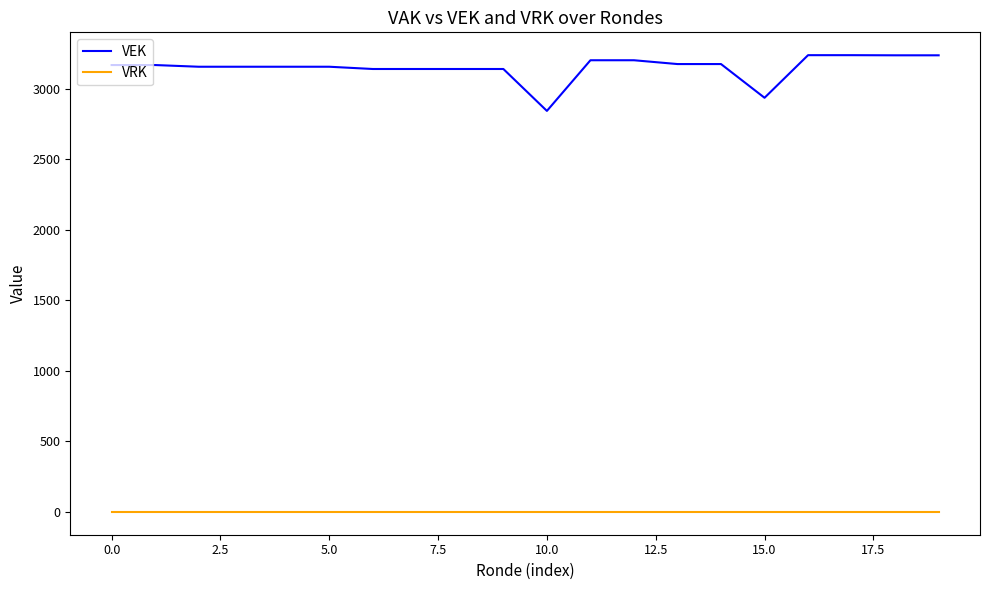

Does the chart have visible grid lines?

No